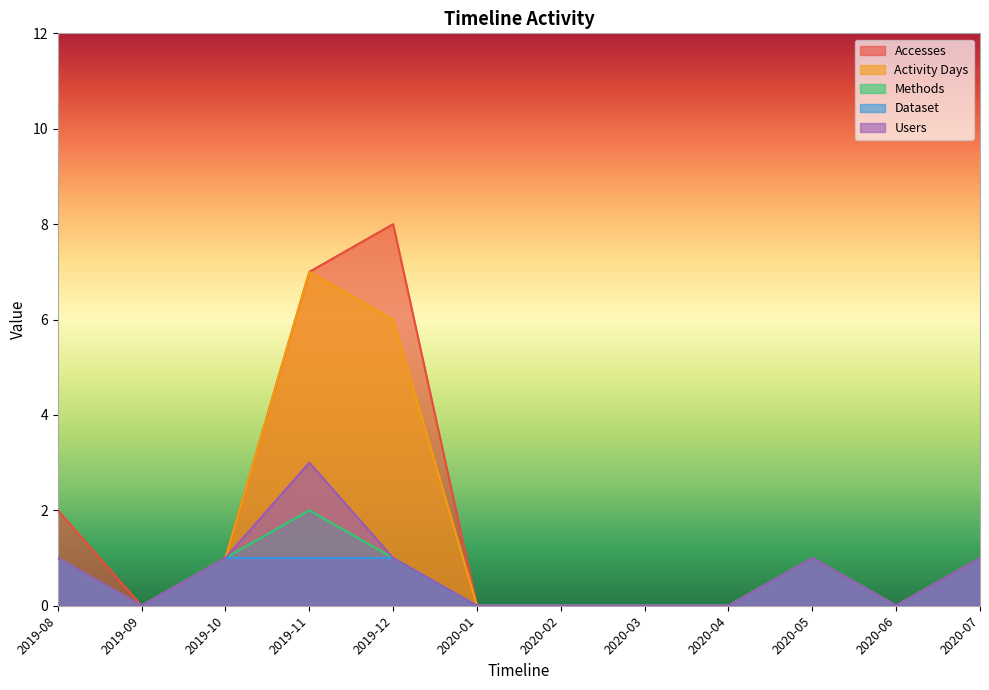

What is the difference between the maximum and minimum values in the Dataset series?

1